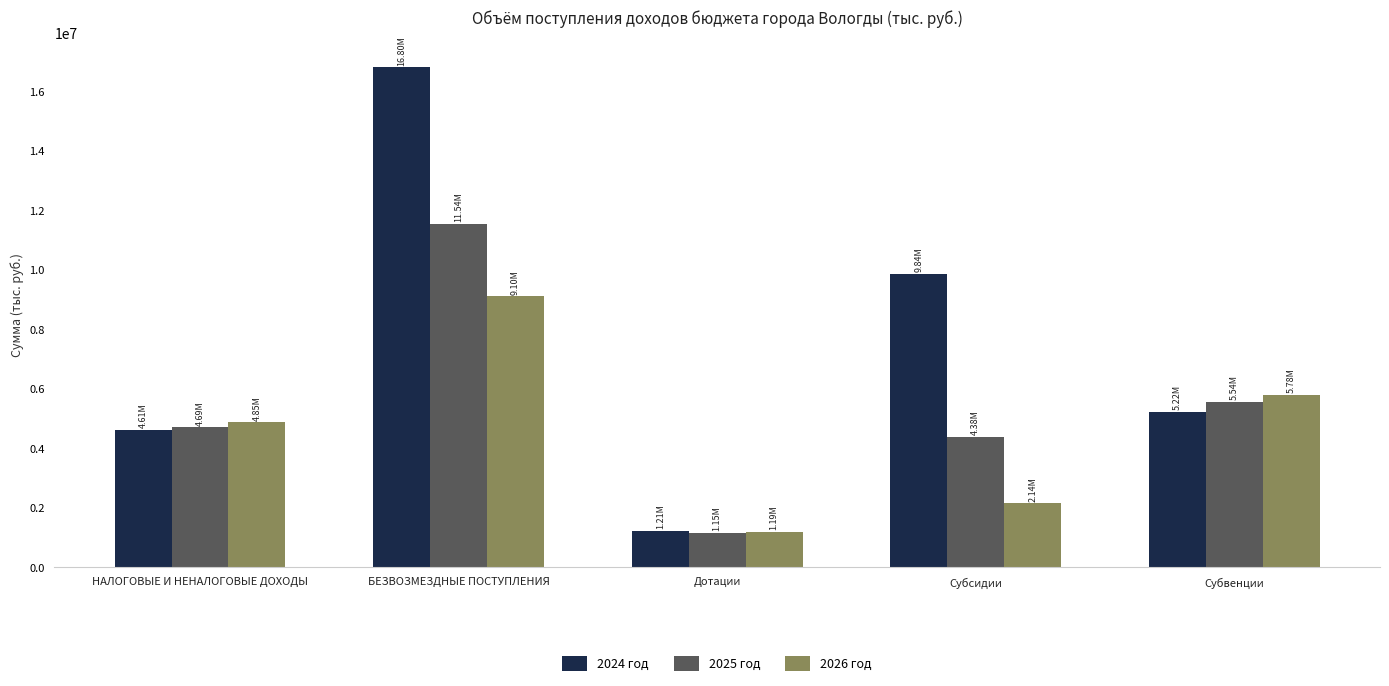

What is the label of the 1st bar from the right?

Субвенции